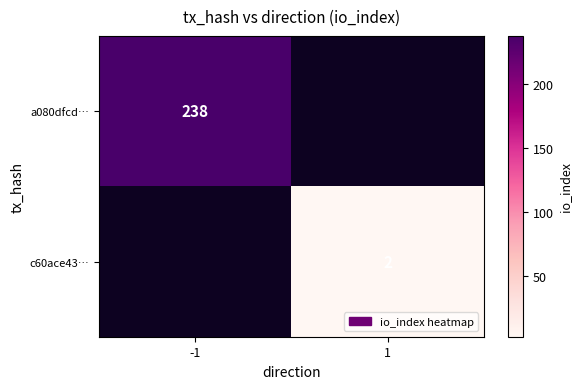

Is it true that c60ace43… equals 2 at 1?

True